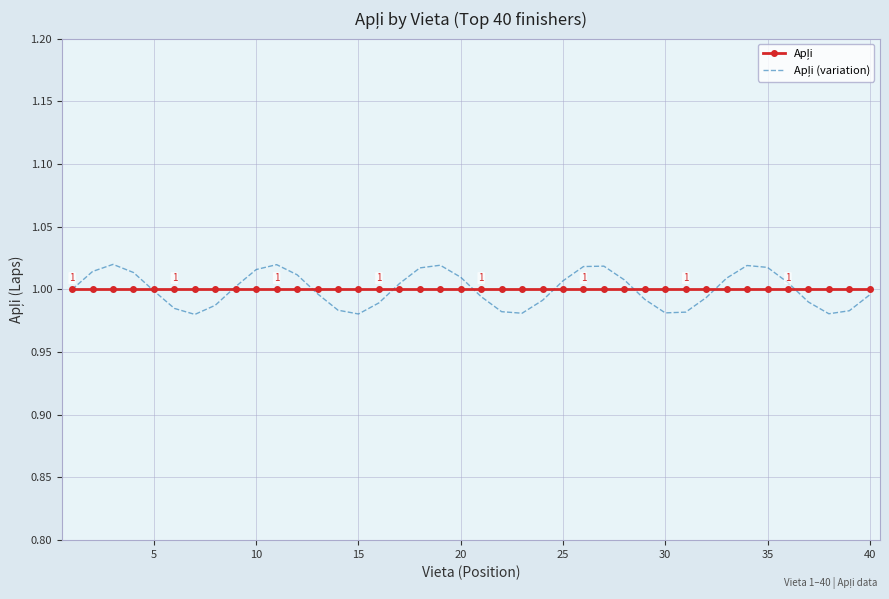

True or false: Apļi has more than 0 interior local peaks.

False